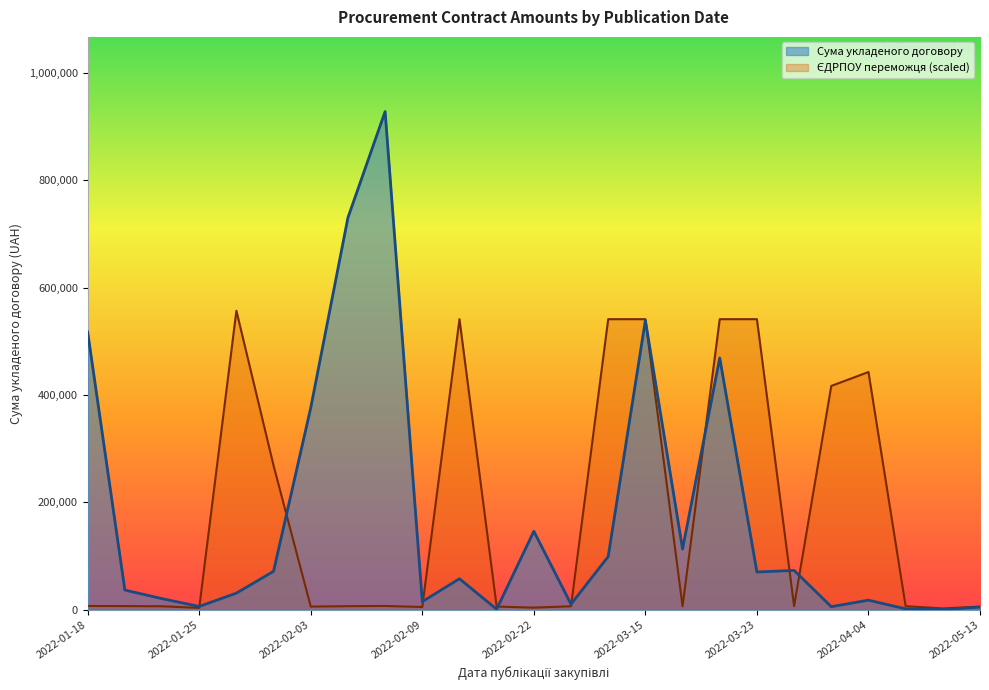

The ЄДРПОУ переможця series shows 4643.1 at 2022-01-25. True or false?

False